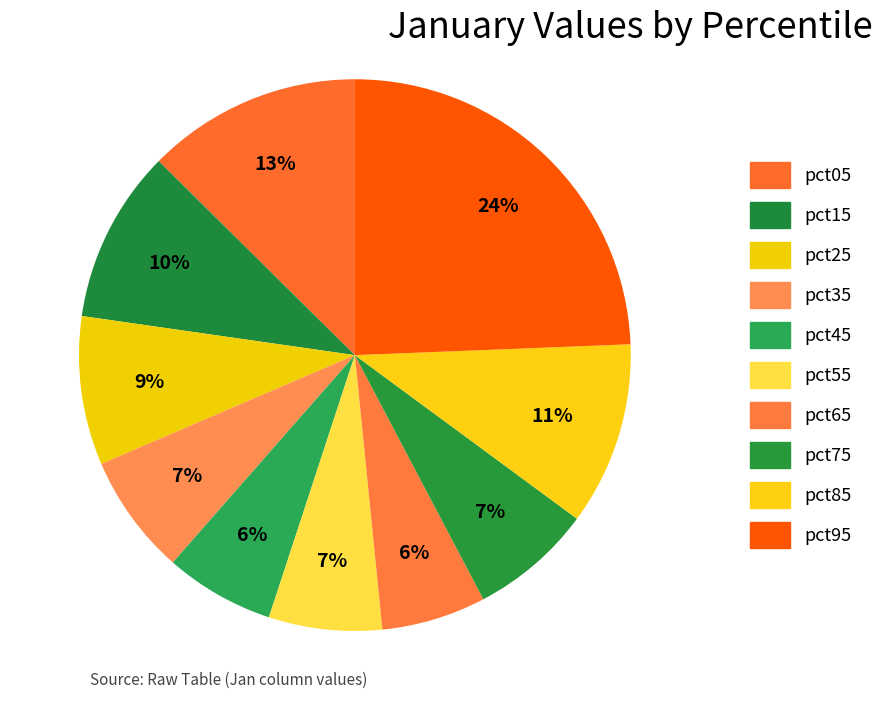

What percentage is the pct55 slice, to the nearest percent?

7%